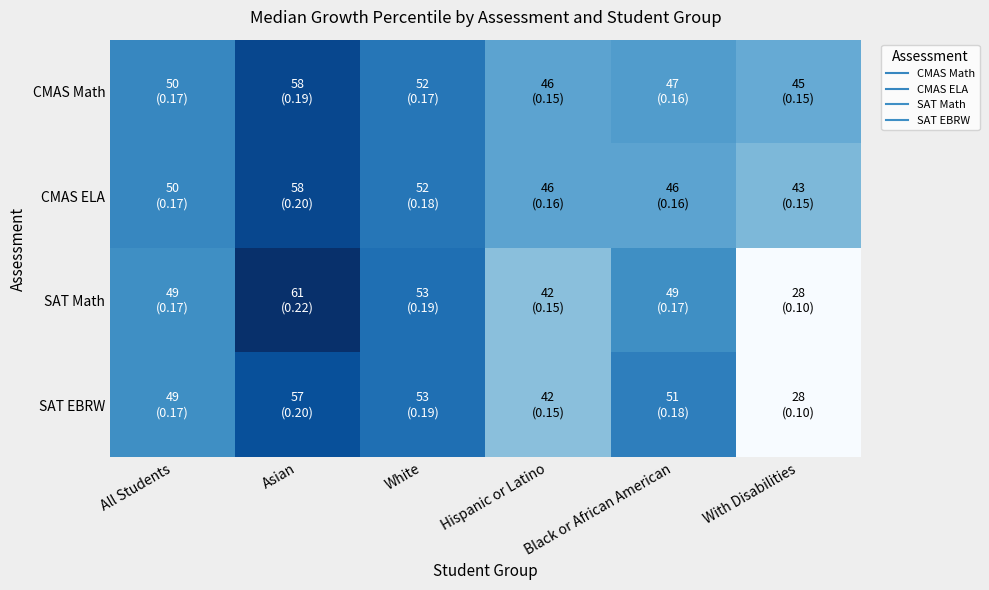

Which category has the lowest value across all series?

With Disabilities